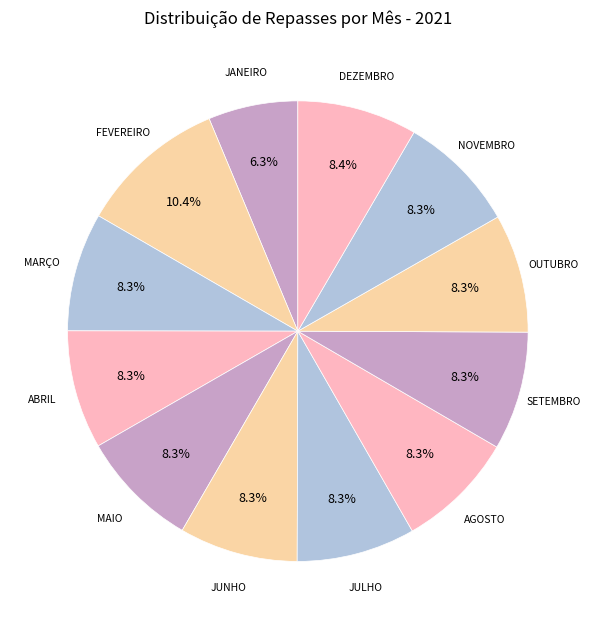

How many segments does this pie chart have?

12